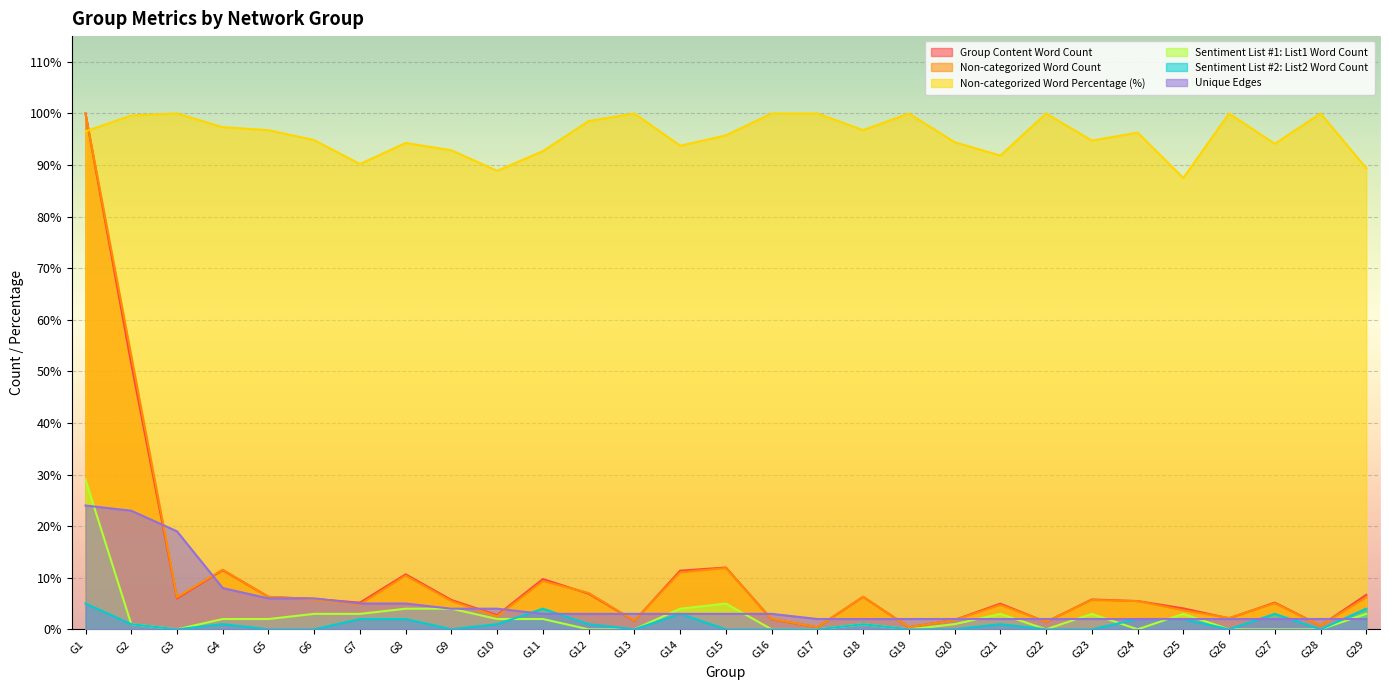

Between G3 and G17, which series saw the biggest shift?

Unique Edges